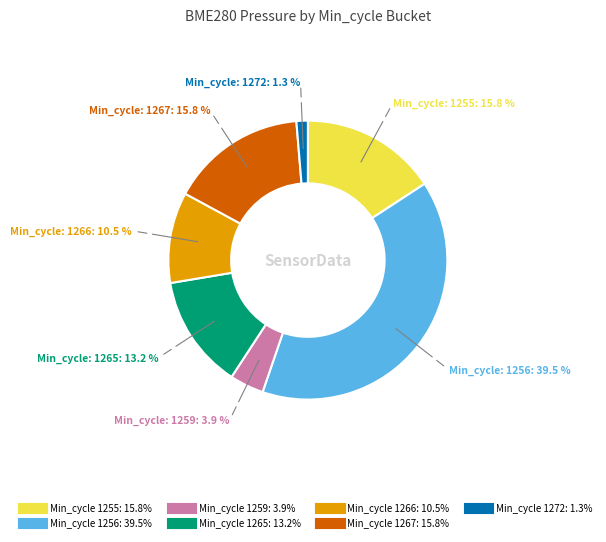

Does any single category account for the majority?

No